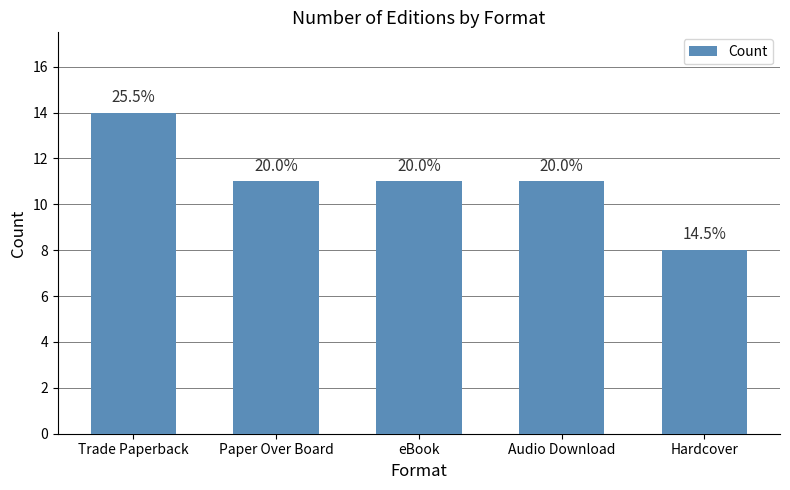

How many bars are there in total?

5